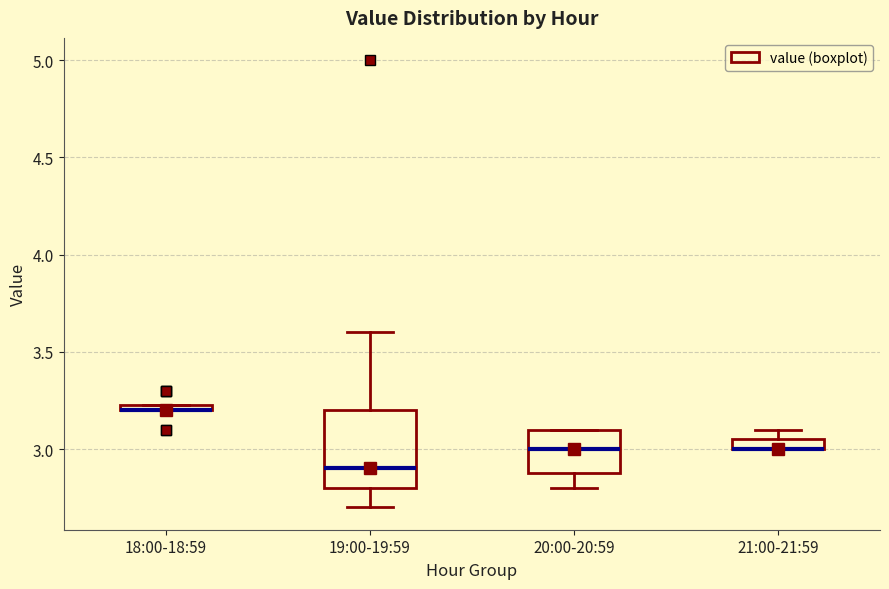

Where does the median line of the box for 19:00-19:59 sit on the y-axis? The values are not printed on the chart, so give them approximately, as read against the axis.

2.90